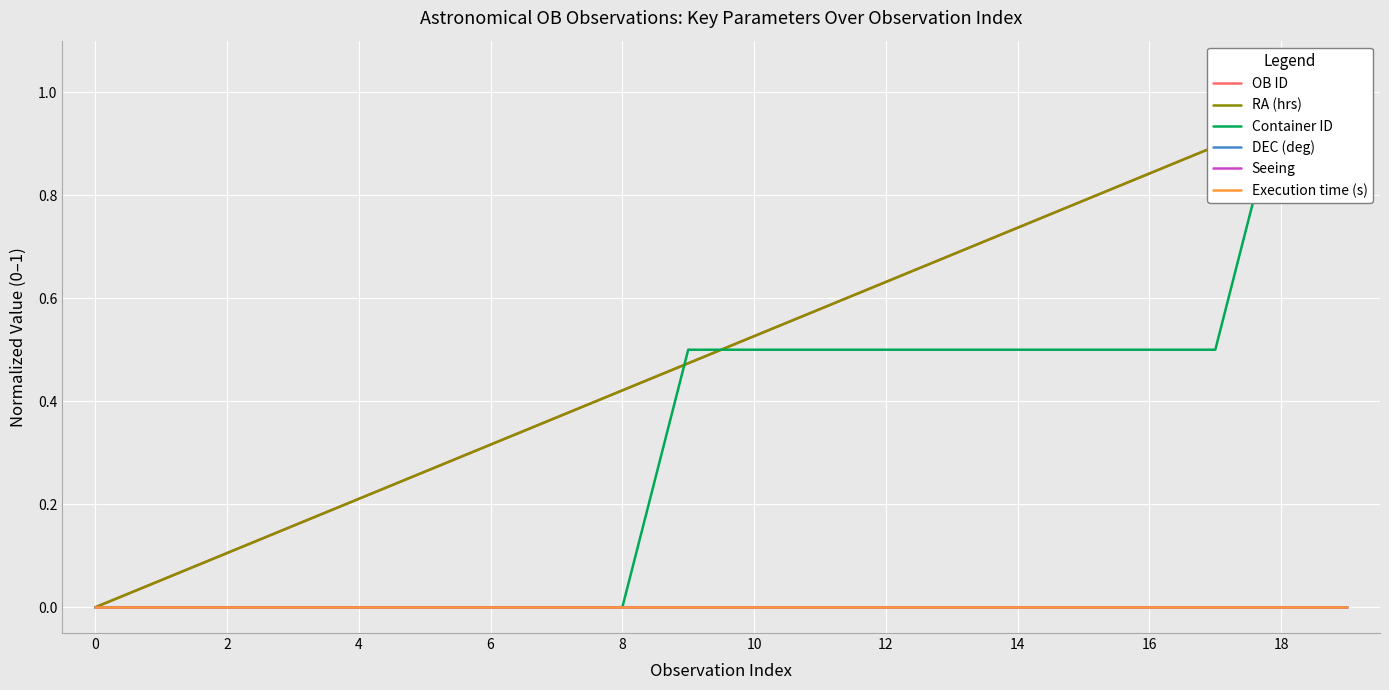

The value of Execution time (s) at 10 is 0.0. True or false?

True